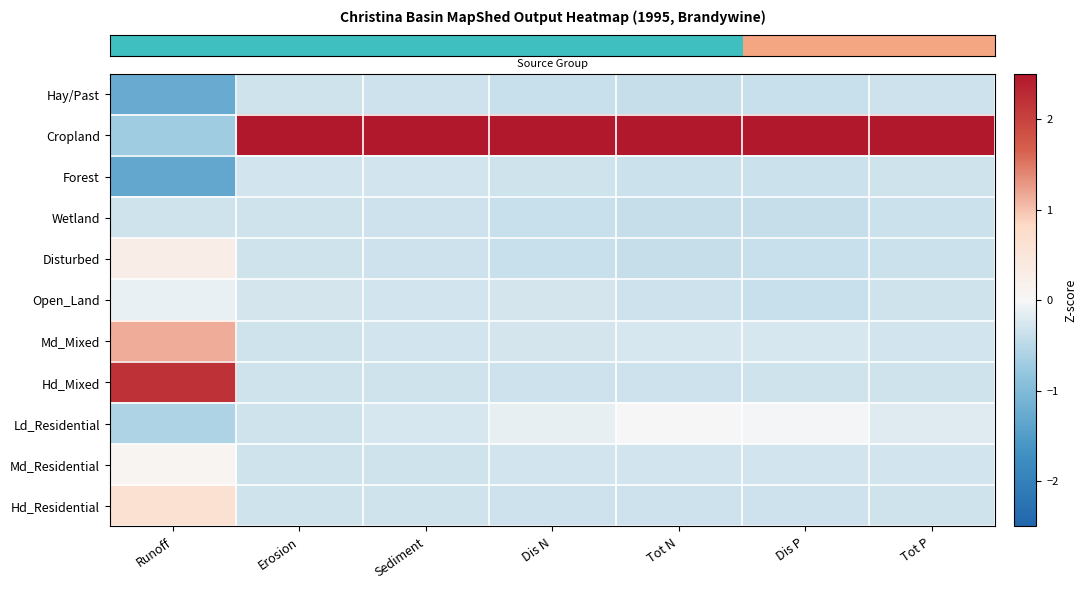

At which category is the sum across all series the highest?

Dis N